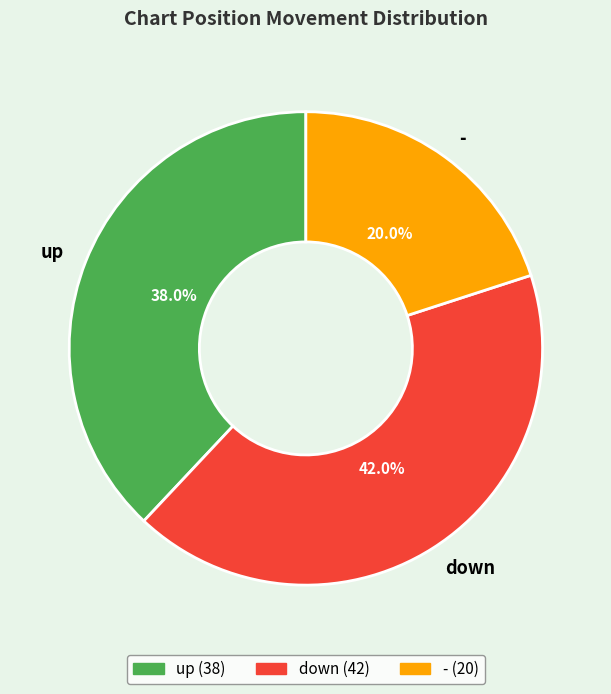

How many segments does this pie chart have?

3